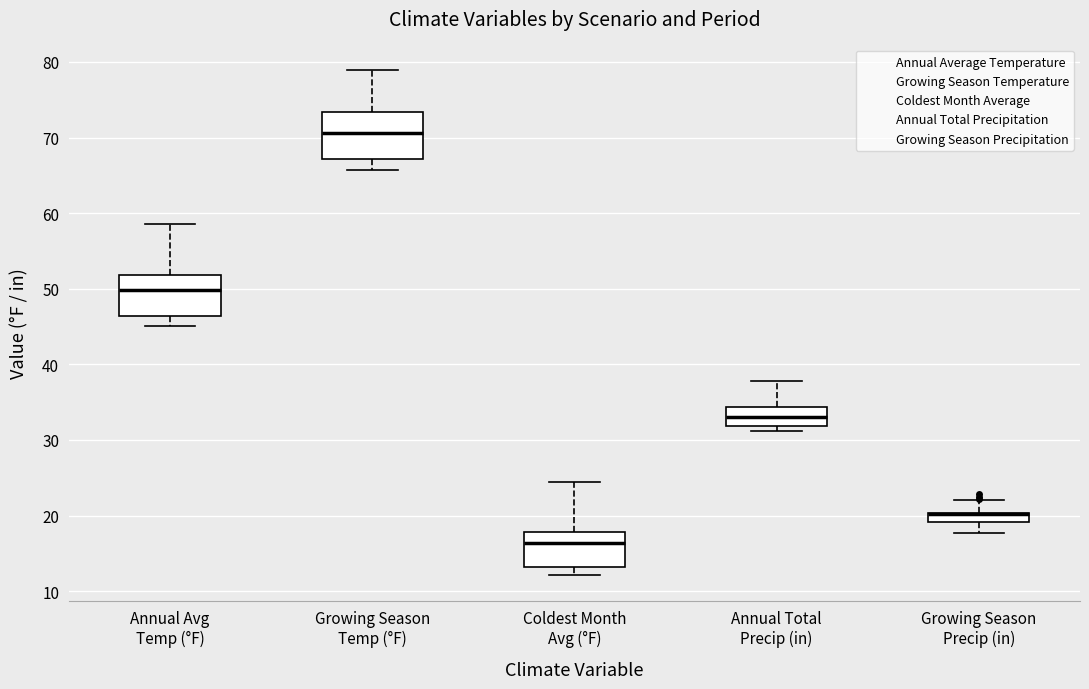

Where does the median line of the box for Growing Season Temp (°F) sit on the y-axis? The values are not printed on the chart, so give them approximately, as read against the axis.

71